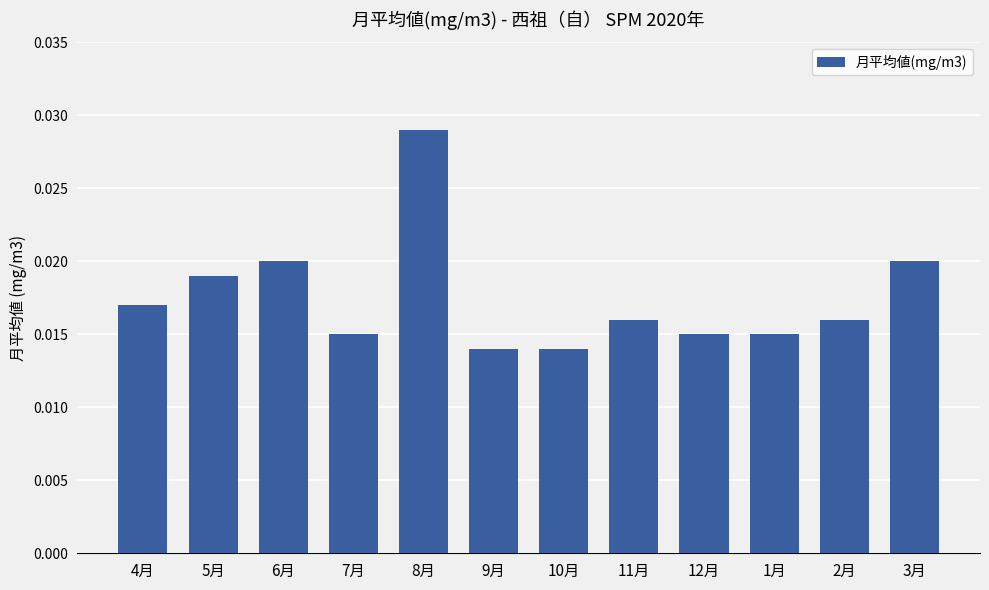

Which category has the highest value across all series?

8月